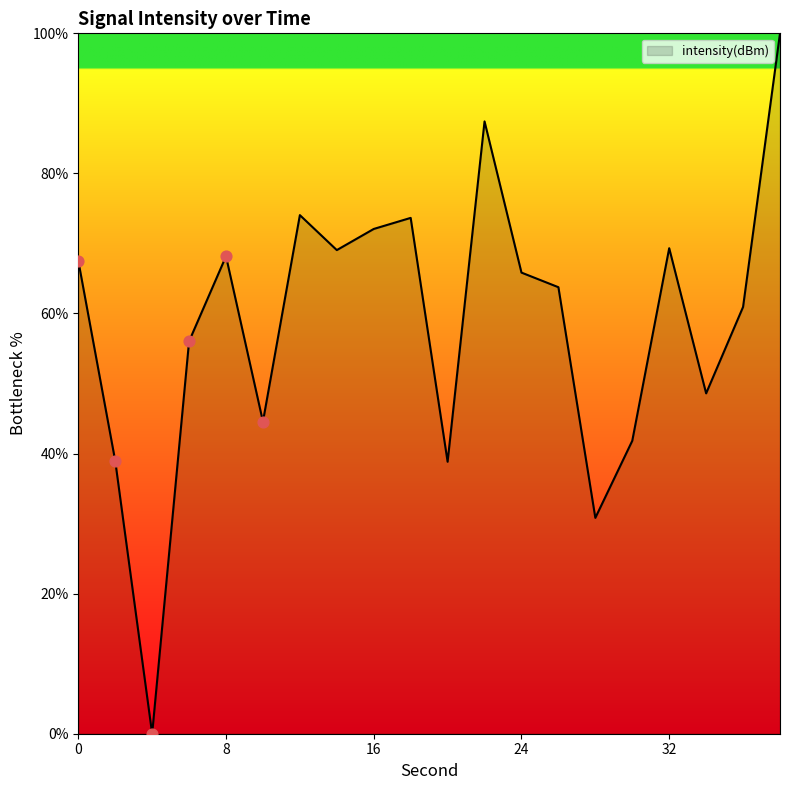

What is the difference between the maximum and minimum values?

100.0